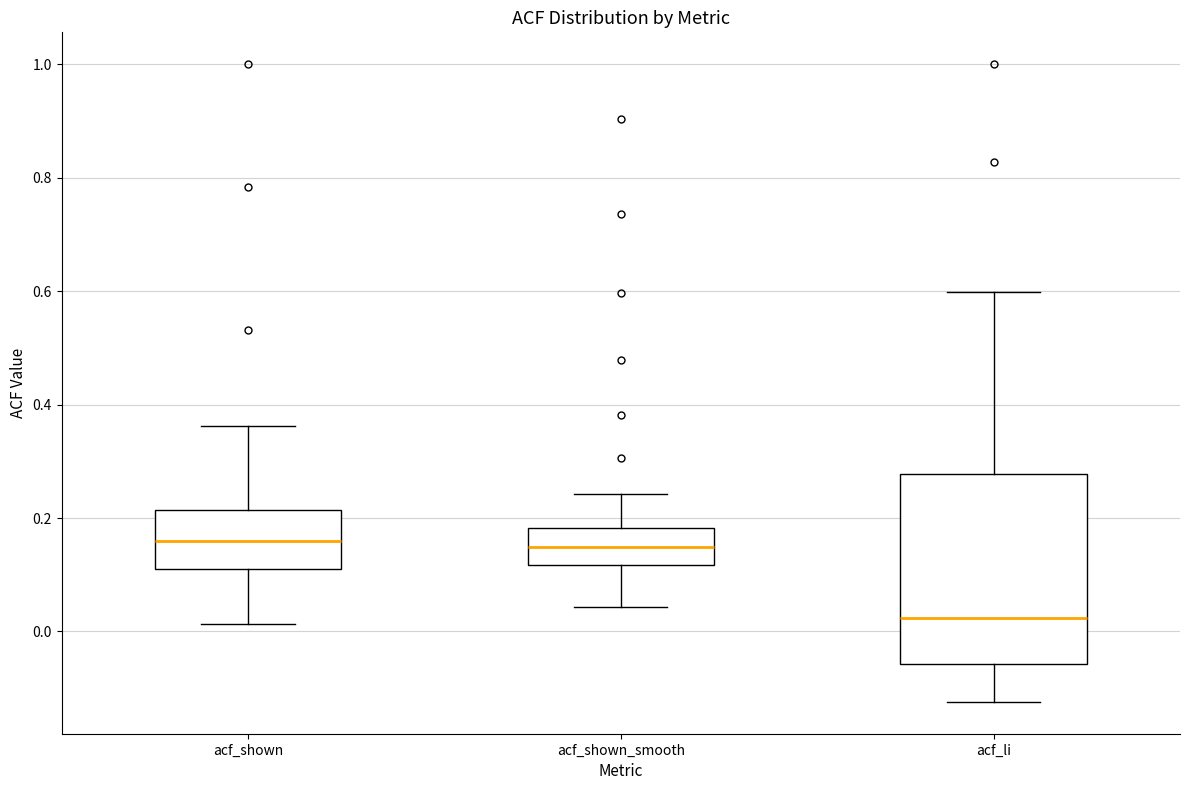

Where does the lower whisker of the box for acf_shown end on the y-axis? The values are not printed on the chart, so give them approximately, as read against the axis.

0.02